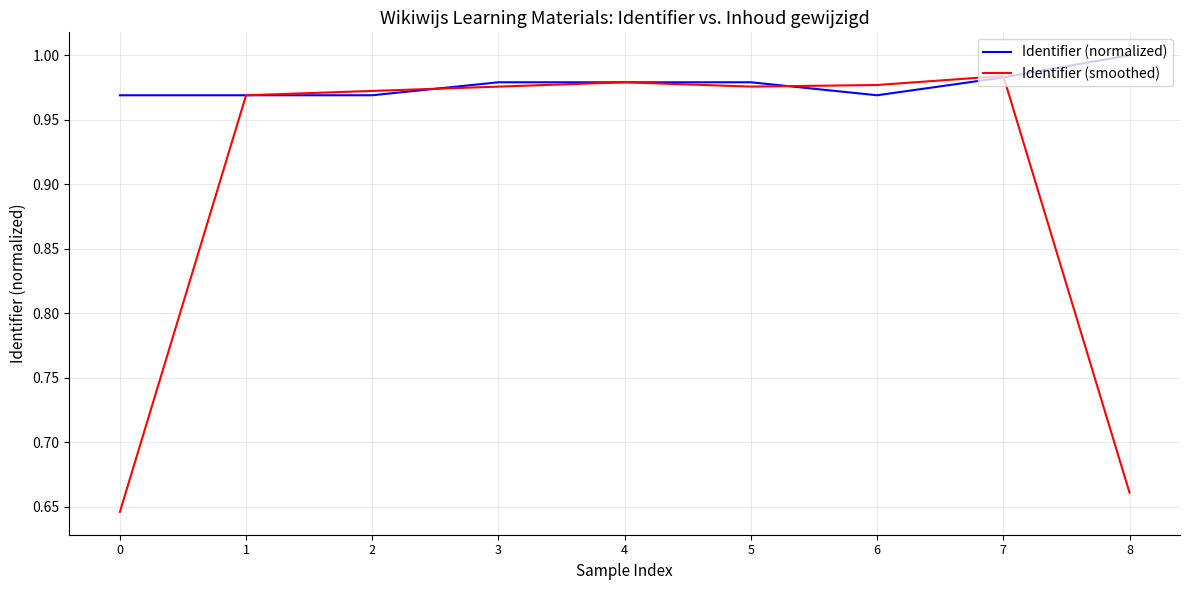

What is the total value across all series at 7?

2.0